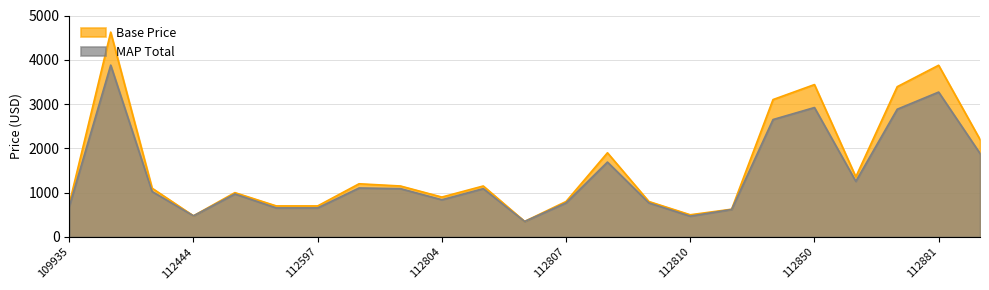

The Base Price series shows 1791.8 at 112615. True or false?

False